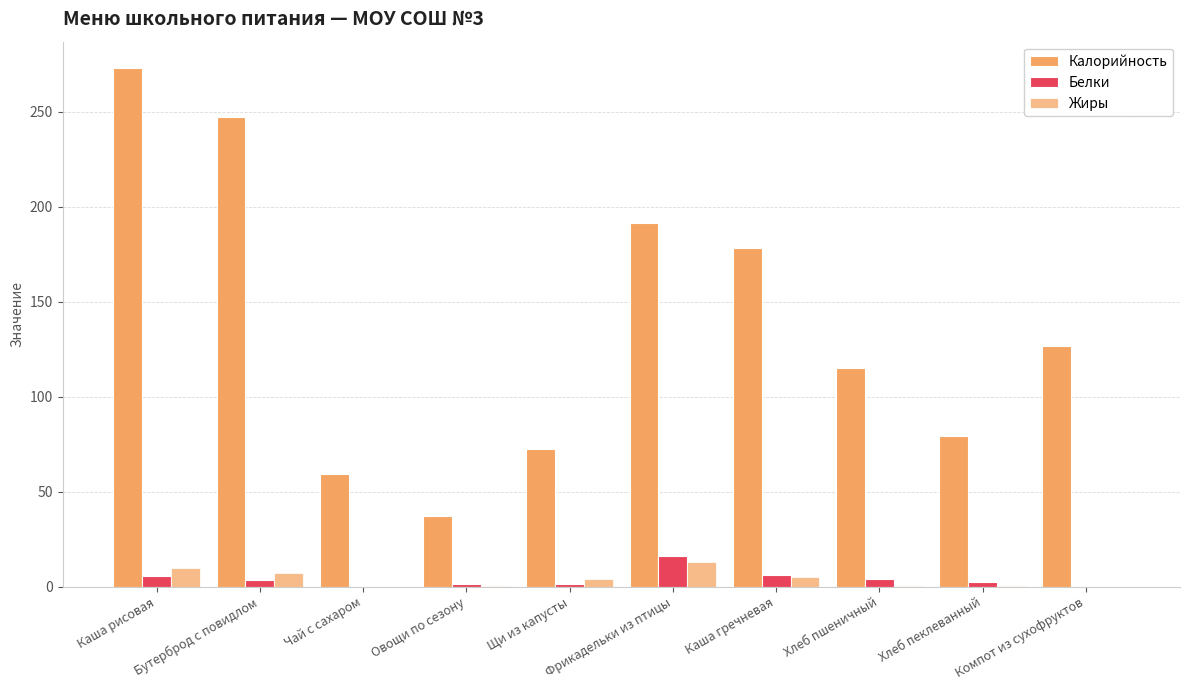

What is the value of the Белки bar at the 9th from the left?

2.5